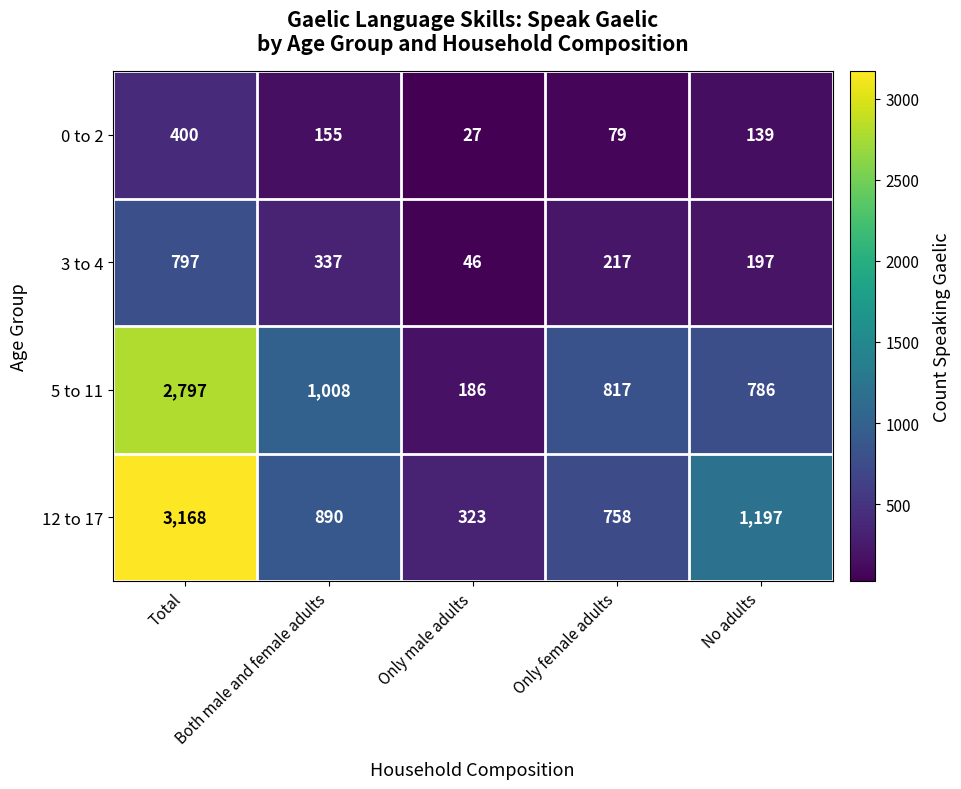

What is the total value across all series at Only female adults?

1871